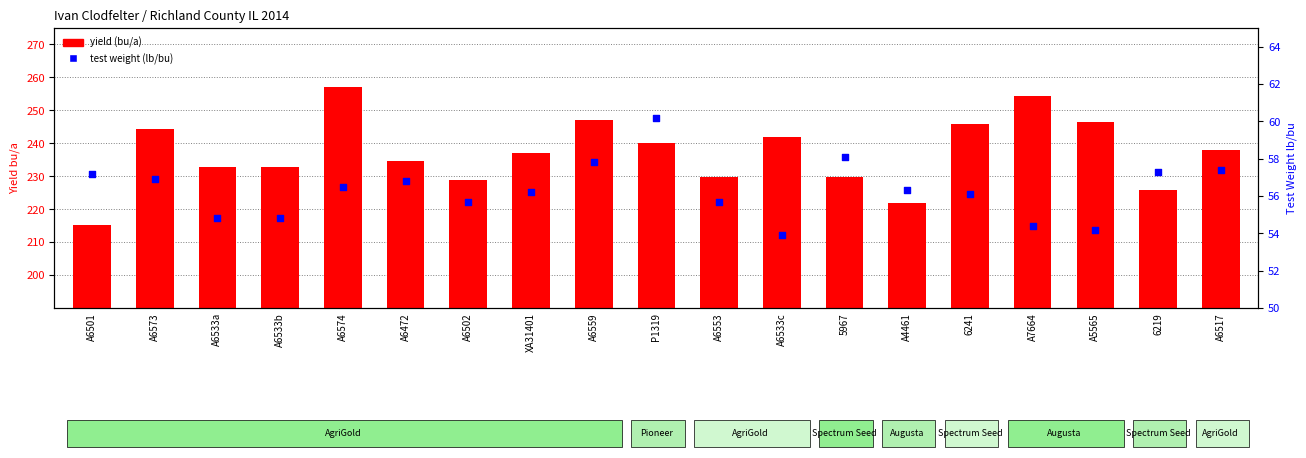

What are all the series names shown in the legend?

yield (bu/a), test weight (lb/bu)